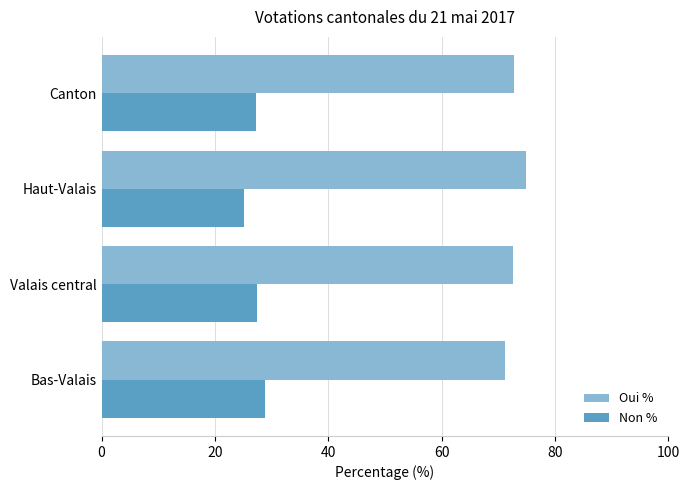

What are all the series names shown in the legend?

Oui %, Non %